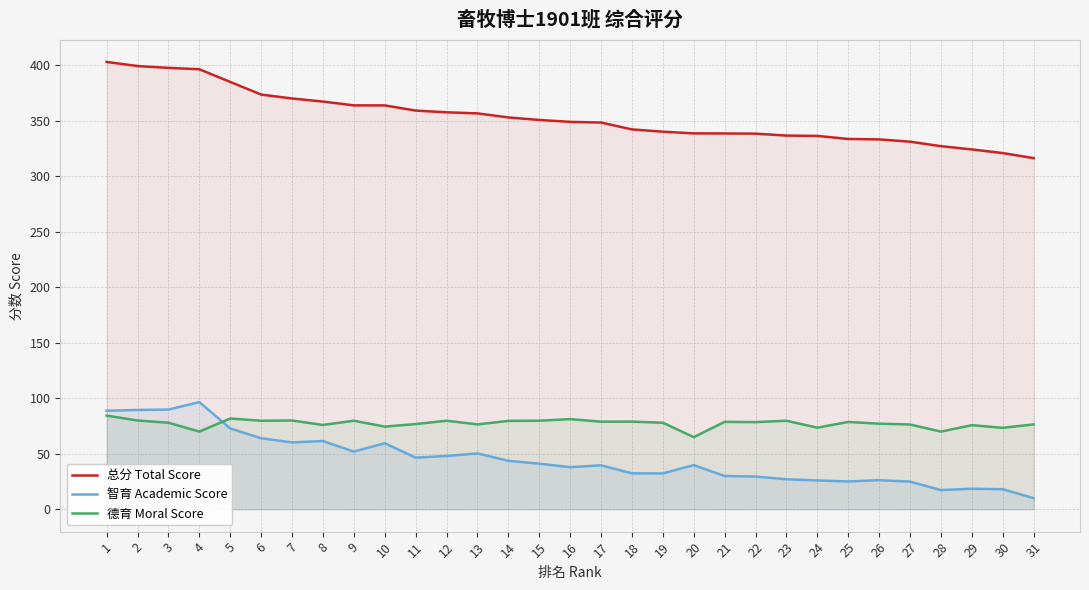

How many distinct data groups are displayed?

3